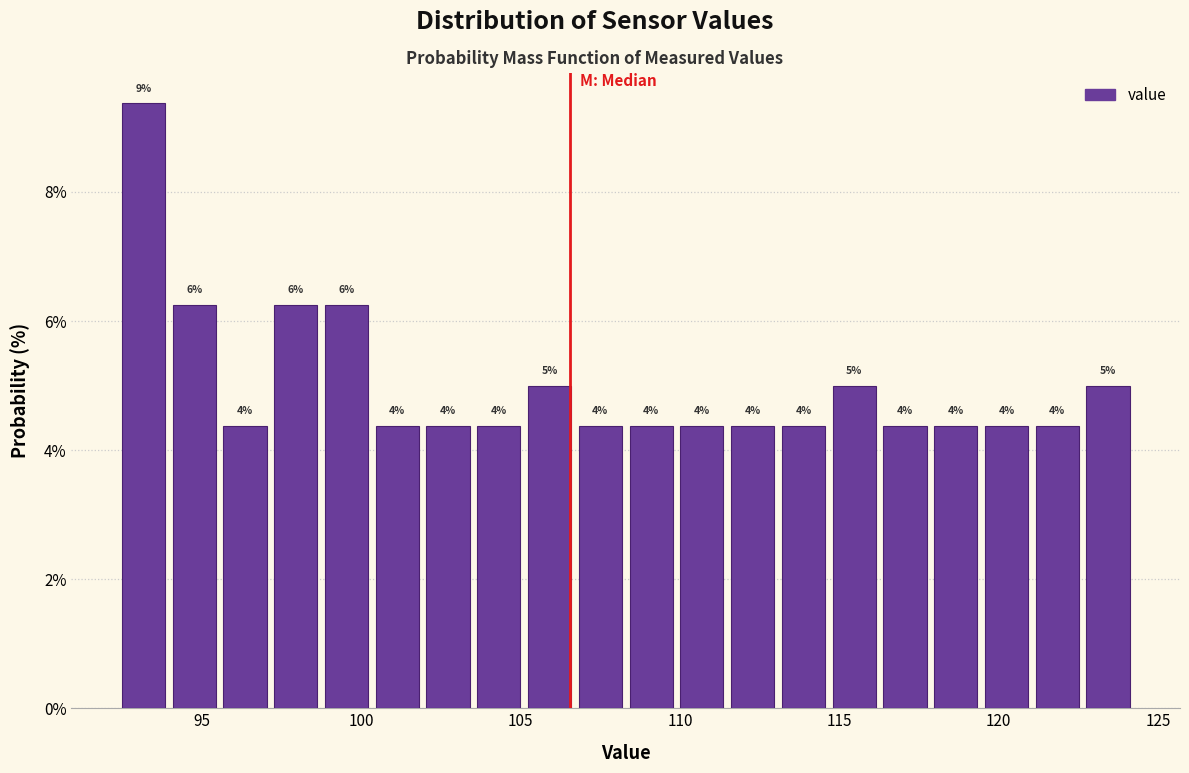

Around what value on the x-axis is the tallest bar? Give the approximate position of its centre, as read against the axis.

93.0